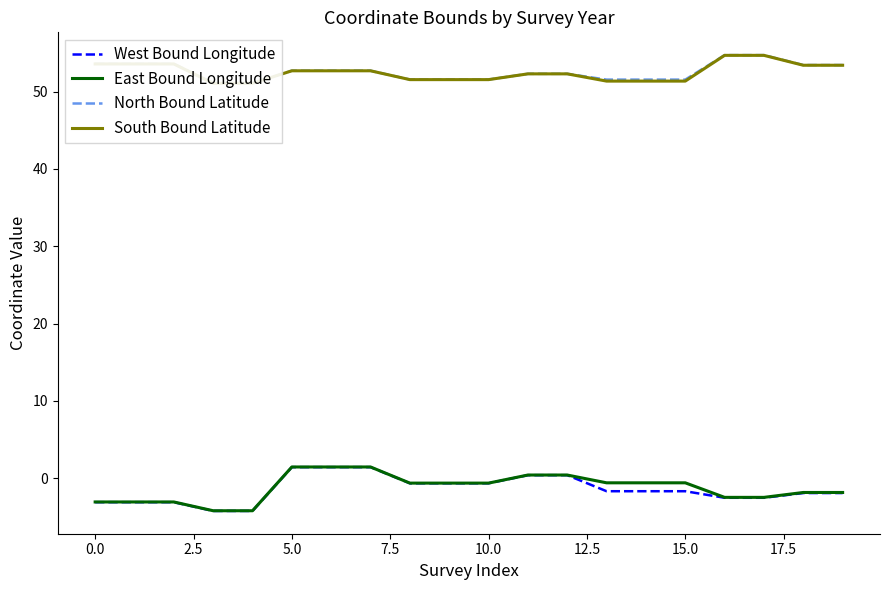

What is the label of the 15th point from the left?

14